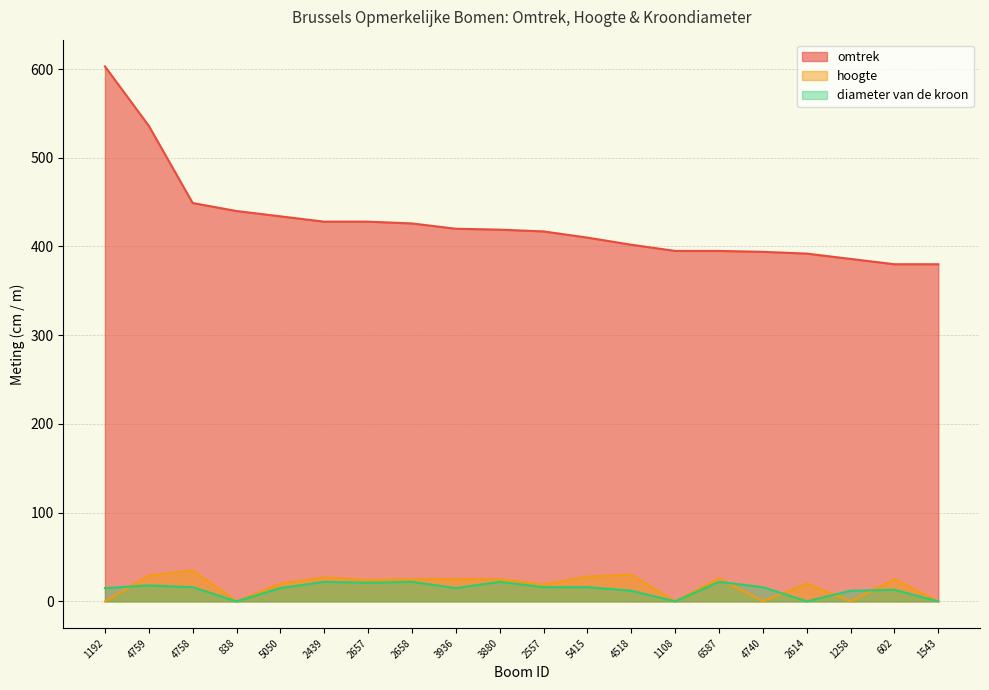

At which category does diameter van de kroon reach its first local peak?

4759